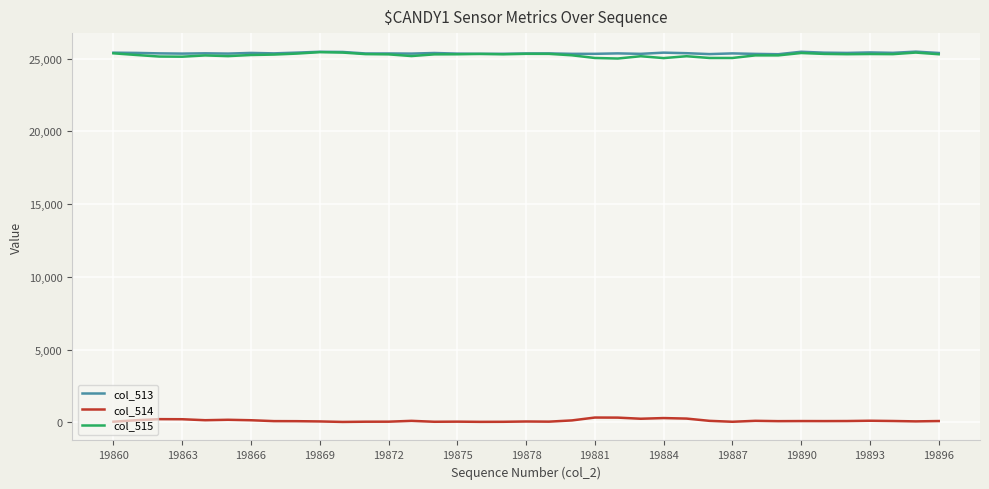

True or false: col_514 and col_513 intersect in this chart.

False